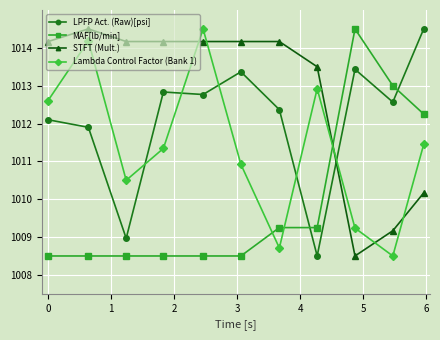

What is the highest value of the MAF[lb/min] series?

1014.5